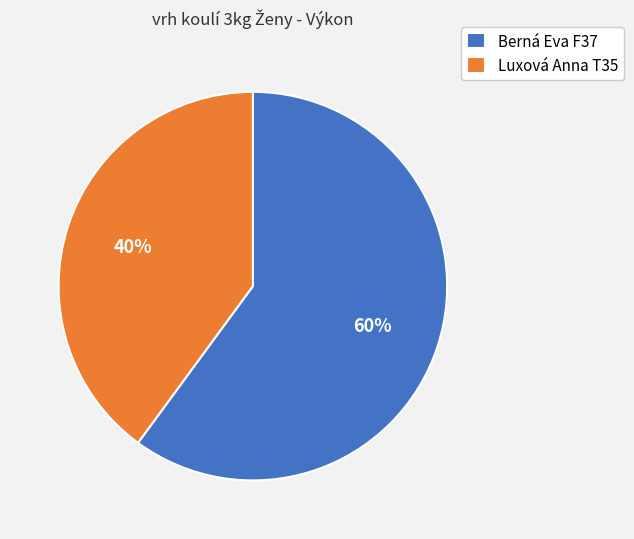

Which slice is the largest?

Berná Eva F37